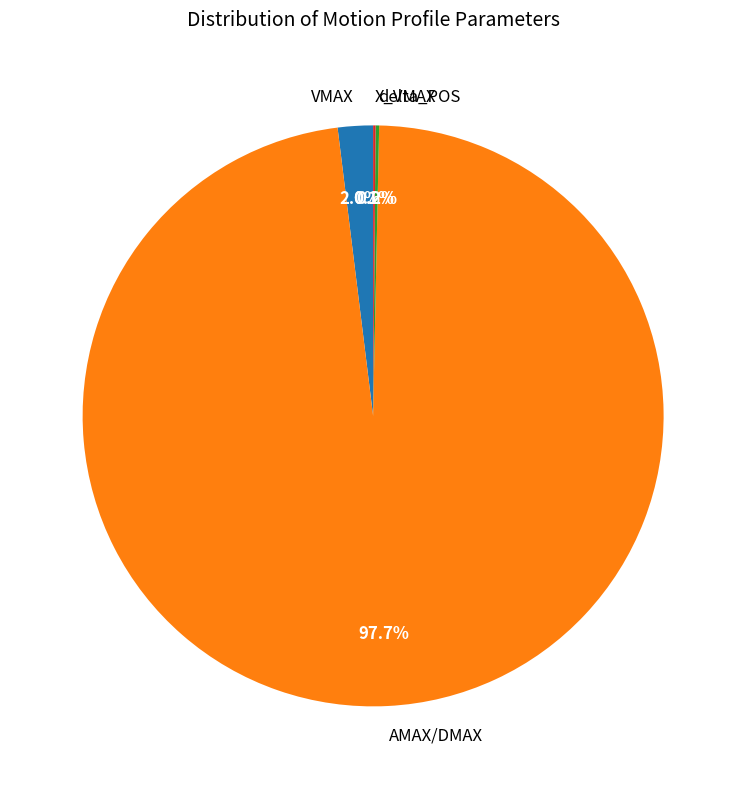

Which category has the biggest portion of the pie?

AMAX/DMAX